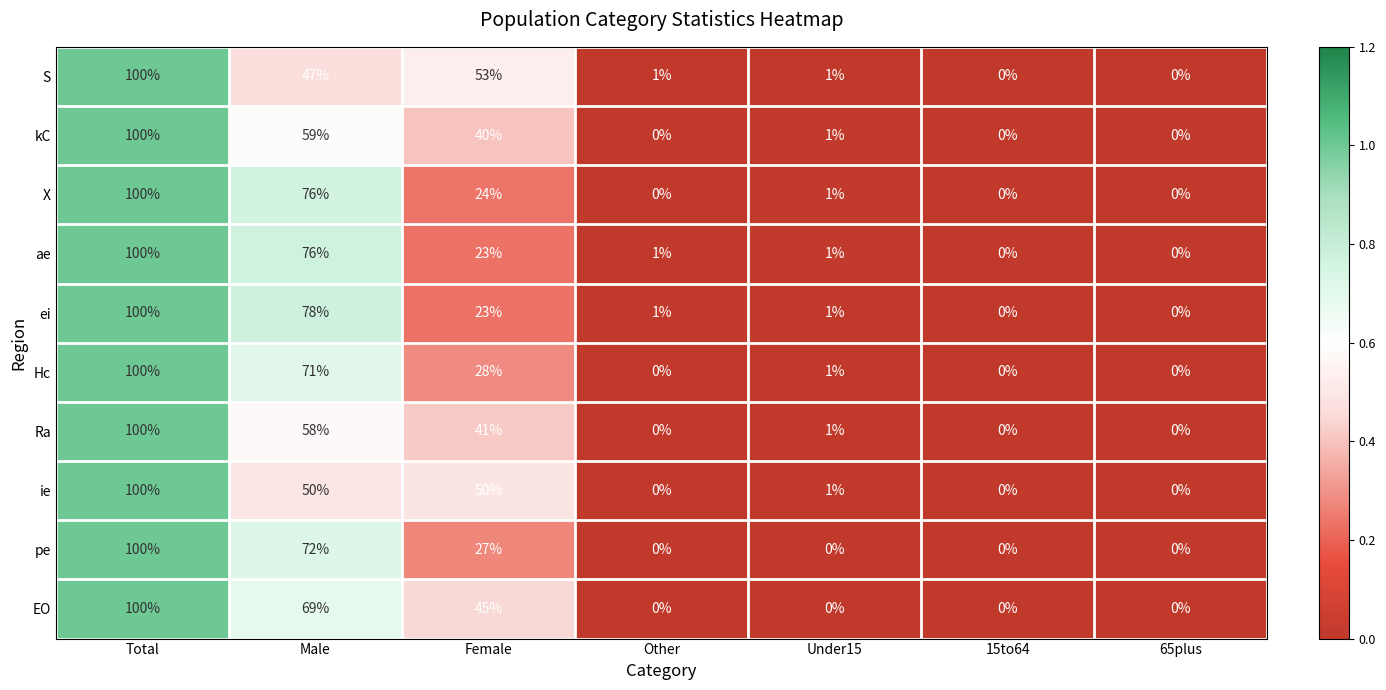

The X series shows 100 at Total. True or false?

True